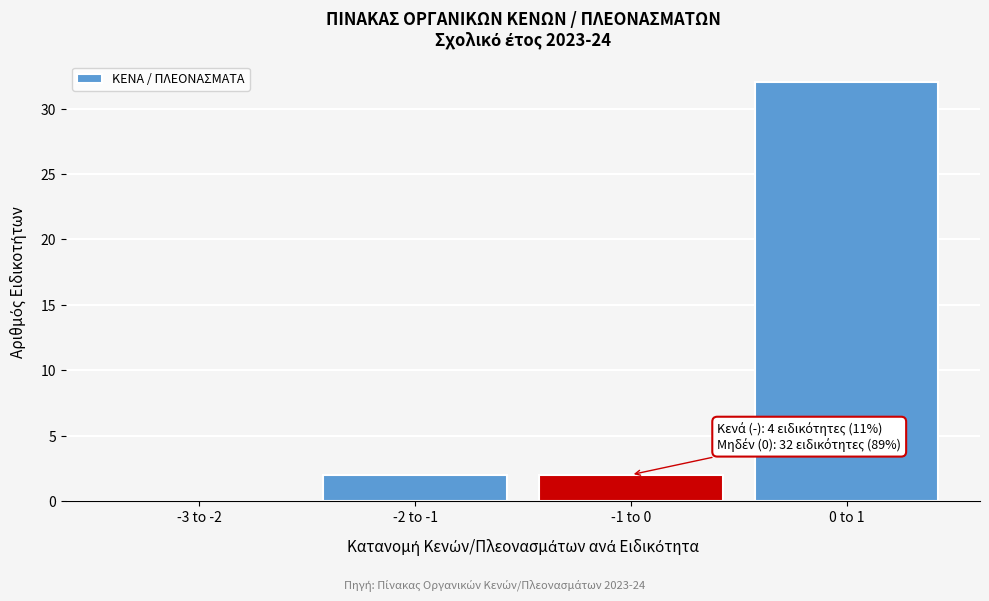

Reading left to right, transcribe all the data shown in this chart.

-3 to -2=0	-2 to -1=2	-1 to 0=2	0 to 1=32